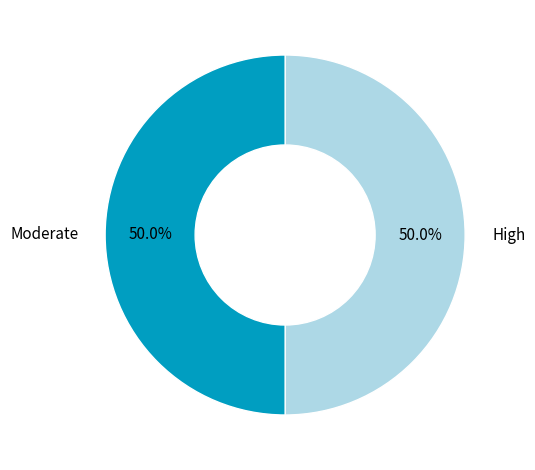

How many segments does this pie chart have?

2